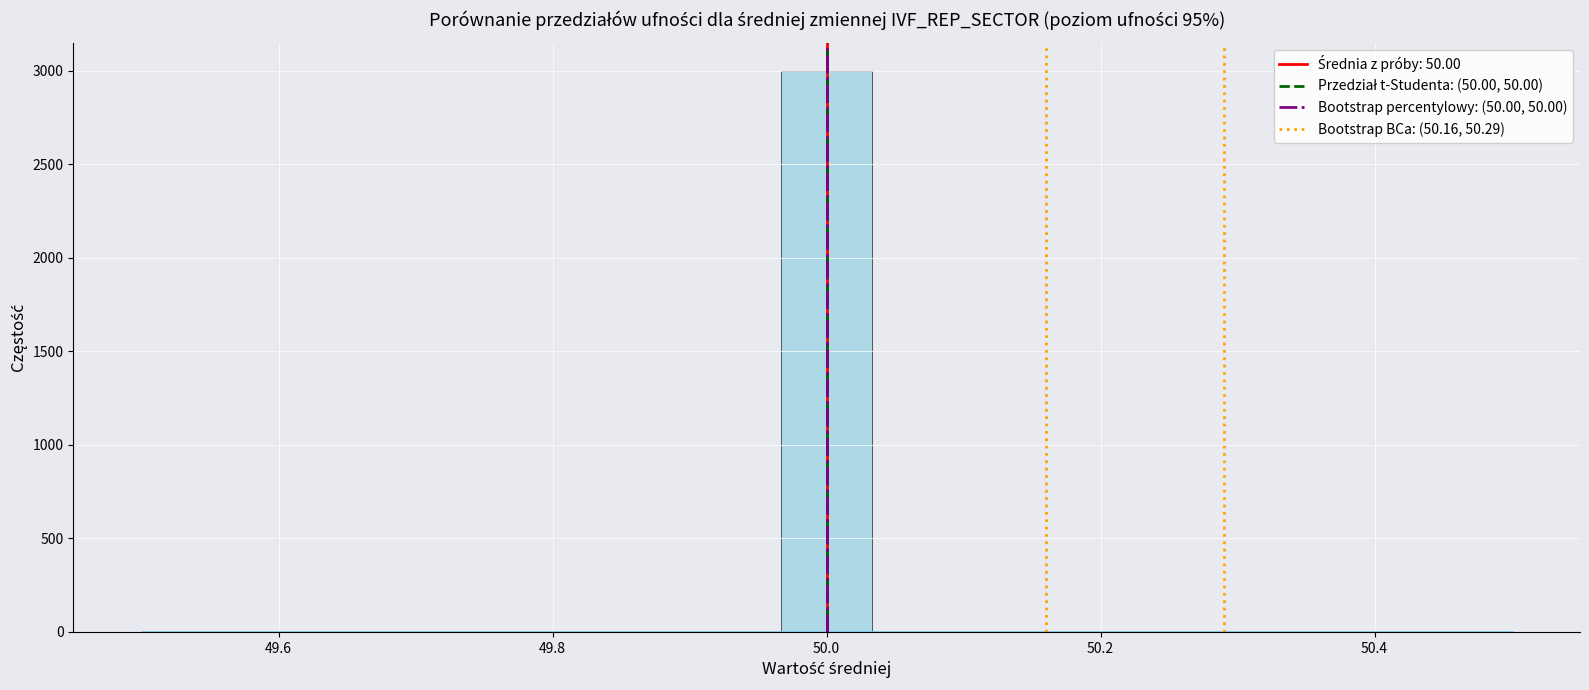

Around what value on the x-axis is the tallest bar? Give the approximate position of its centre, as read against the axis.

50.00